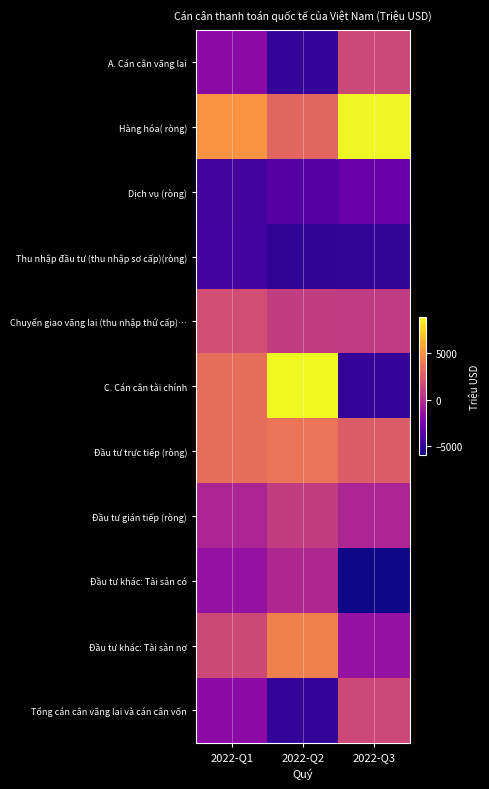

Reading left to right, extract all data points from this chart.

A. Cán cân vãng lai: 2022-Q1=-1677	2022-Q2=-4963	2022-Q3=1520
Hàng hóa( ròng): 2022-Q1=5138	2022-Q2=3031	2022-Q3=8818
Dịch vụ (ròng): 2022-Q1=-4303	2022-Q2=-3817	2022-Q3=-3152
Thu nhập đầu tư (thu nhập sơ cấp)(ròng): 2022-Q1=-4372	2022-Q2=-5064	2022-Q3=-5002
Chuyển giao vãng lai (thu nhập thứ cấp)…: 2022-Q1=1860	2022-Q2=887	2022-Q3=856
C. Cán cân tài chính: 2022-Q1=3390	2022-Q2=8887	2022-Q3=-4932
Đầu tư trực tiếp (ròng): 2022-Q1=3382	2022-Q2=3735	2022-Q3=2600
Đầu tư gián tiếp (ròng): 2022-Q1=-304	2022-Q2=952	2022-Q3=-281
Đầu tư khác: Tài sản có: 2022-Q1=-1310	2022-Q2=-135	2022-Q3=-5965
Đầu tư khác: Tài sản nợ: 2022-Q1=1622	2022-Q2=4335	2022-Q3=-1286
Tổng cán cân vãng lai và cán cân vốn: 2022-Q1=-1677	2022-Q2=-4963	2022-Q3=1520